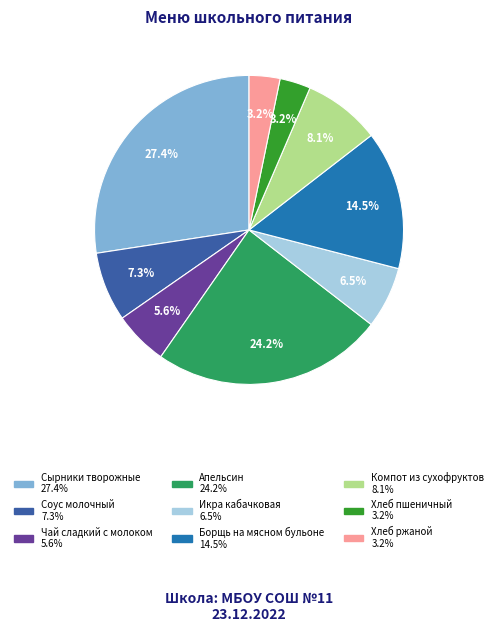

To the nearest percent, what portion does Апельсин represent?

24%